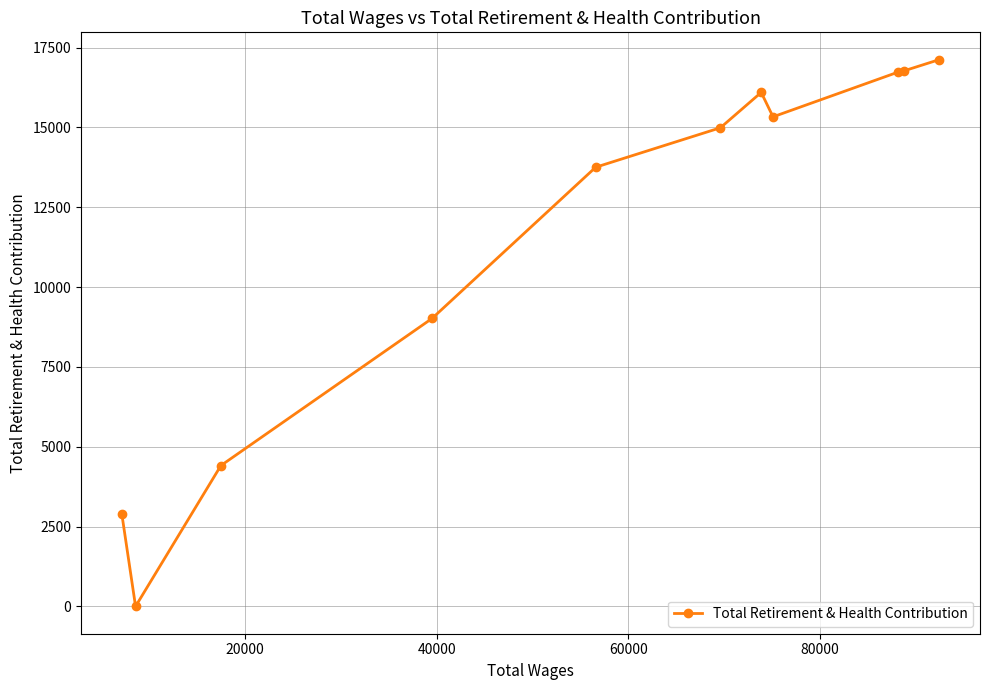

What is the difference between the second highest and minimum values?

16774.0